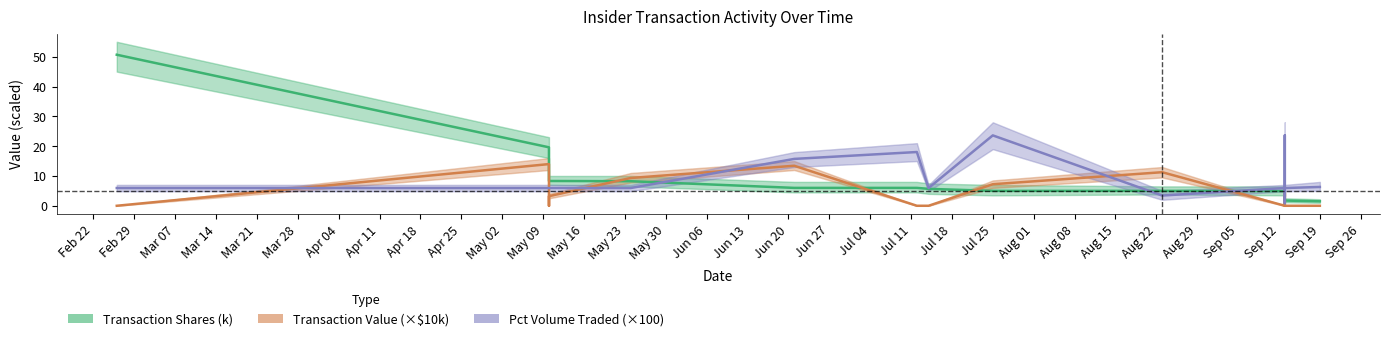

True or false: Transaction Value (×$10k) has a value of 18.5 at May 02.

False